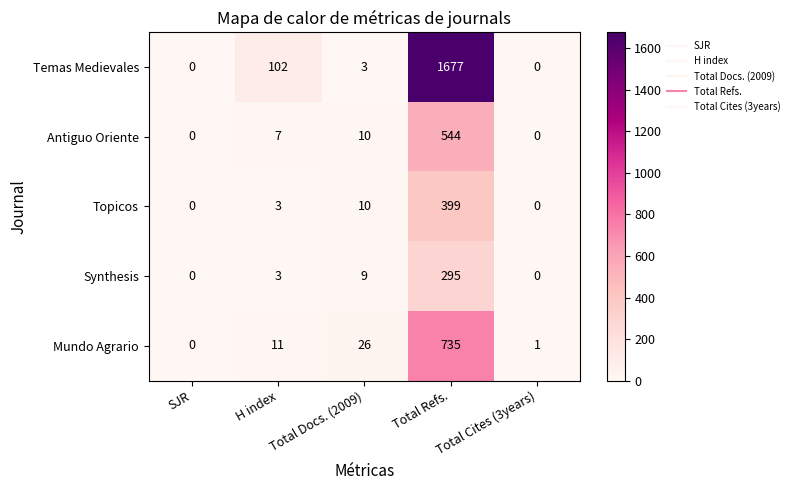

What is the difference between the maximum and second lowest values in the Synthesis series?

295